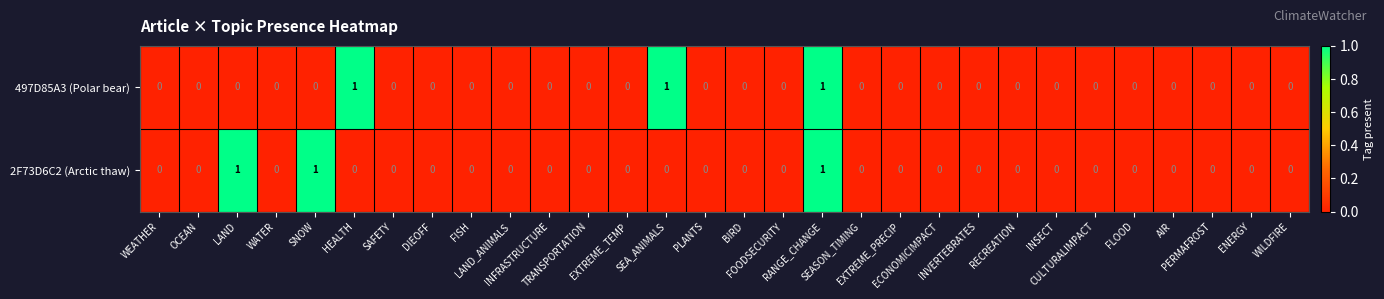

Count the 2F73D6C2 (Arctic thaw) values in the range 0 to 1.

30